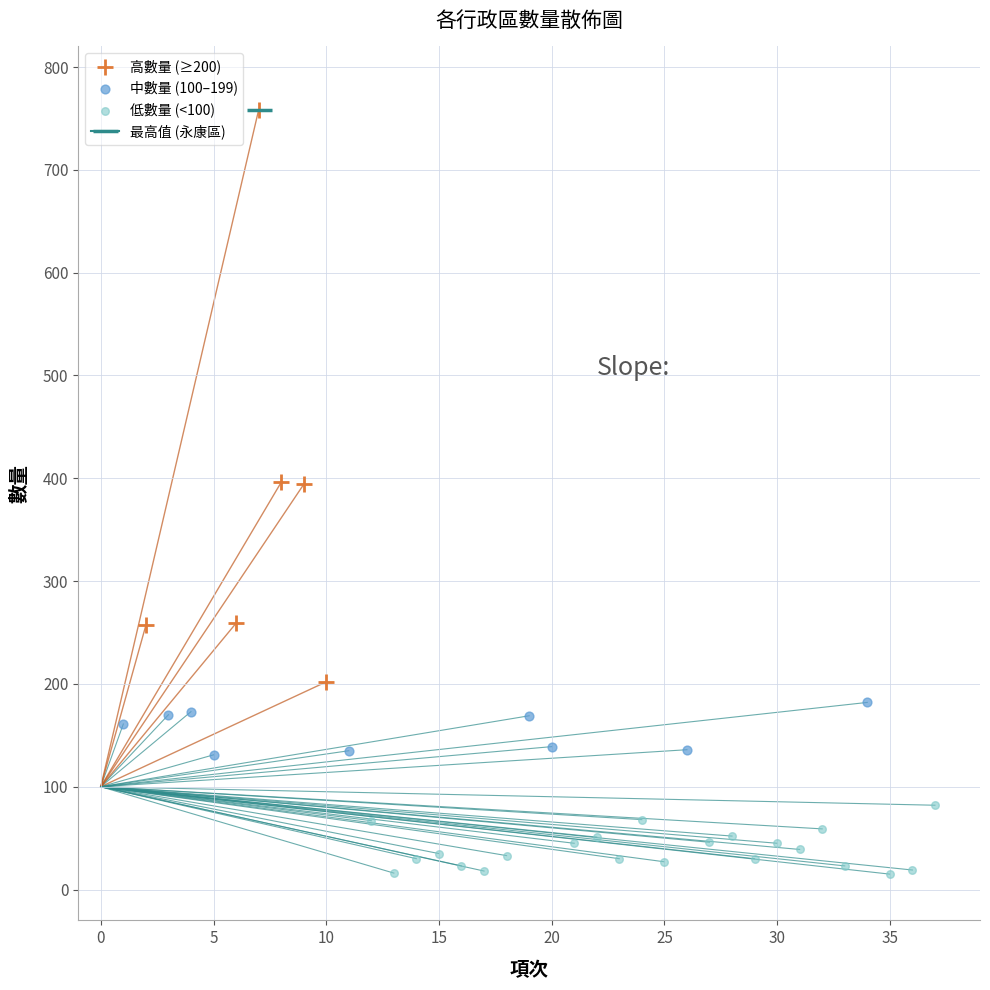

Which series contains the lowest Y value?

低數量 (<100)